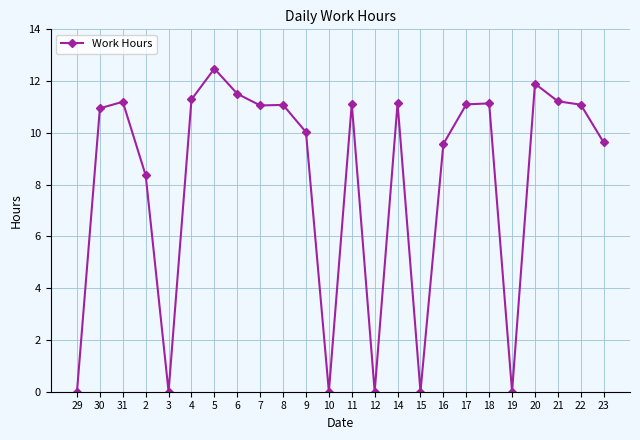

The value at 16 is 9.6. True or false?

True